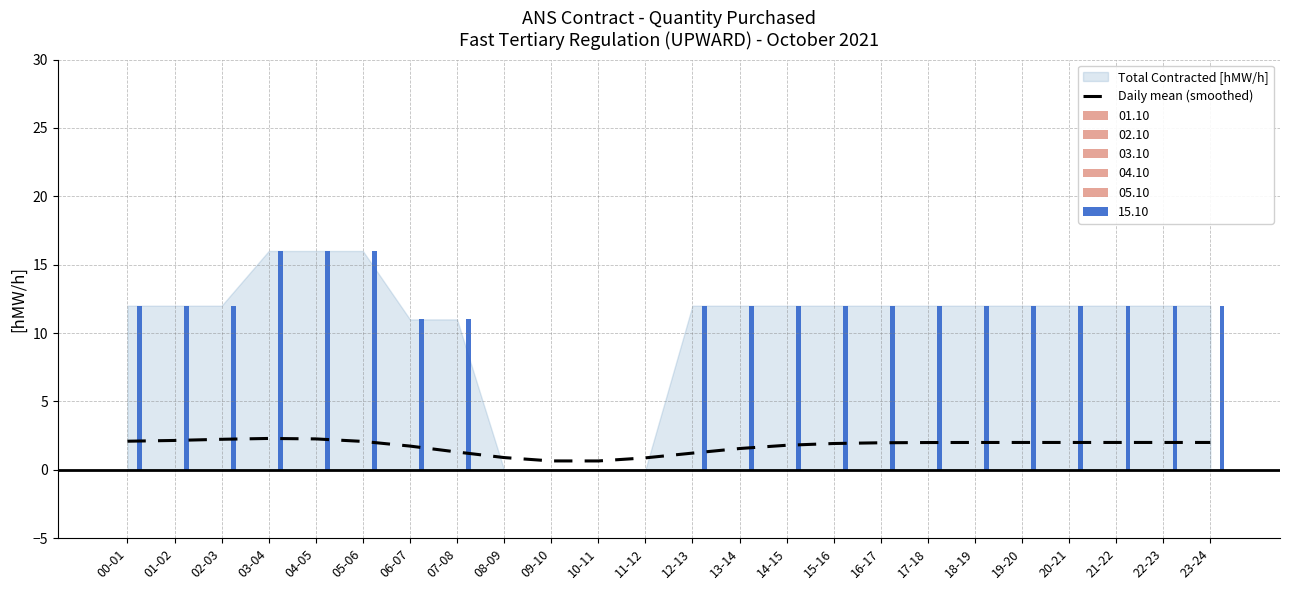

Reading left to right, extract all data points from this chart.

00-01=2.1	01-02=2.1	02-03=2.2	03-04=2.3	04-05=2.3	05-06=2.1	06-07=1.7	07-08=1.3	08-09=0.9	09-10=0.6	10-11=0.6	11-12=0.9	12-13=1.2	13-14=1.6	14-15=1.8	15-16=1.9	16-17=2.0	17-18=2.0	18-19=2.0	19-20=2.0	20-21=2.0	21-22=2.0	22-23=2.0	23-24=2.0